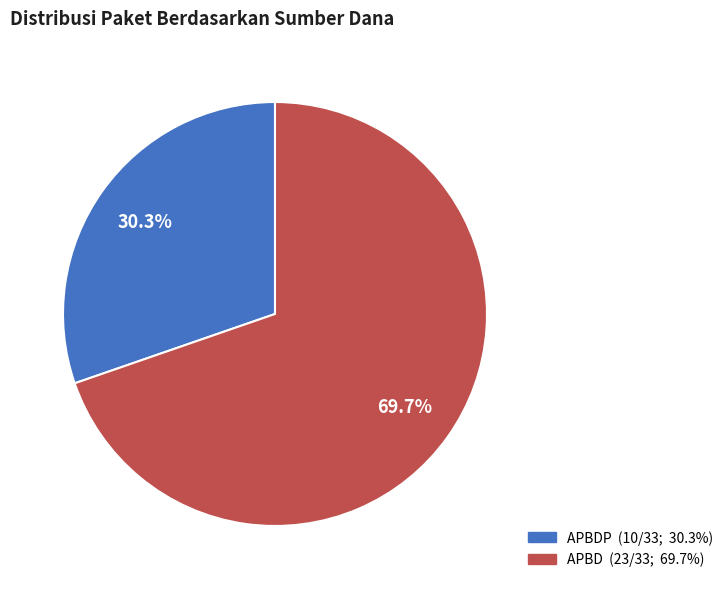

Does any single category account for the majority?

Yes